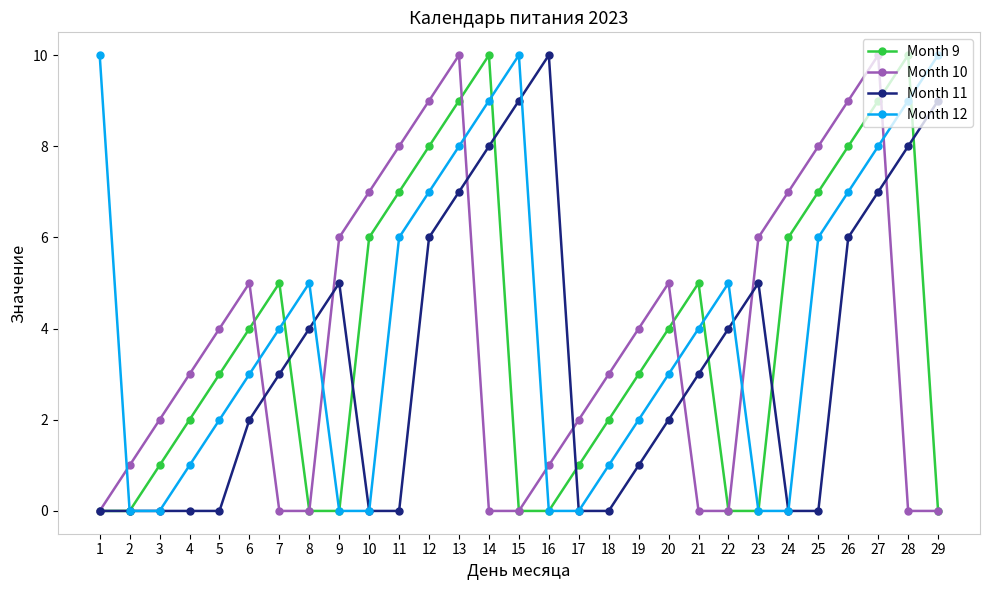

Where is the first local maximum for Month 12?

8